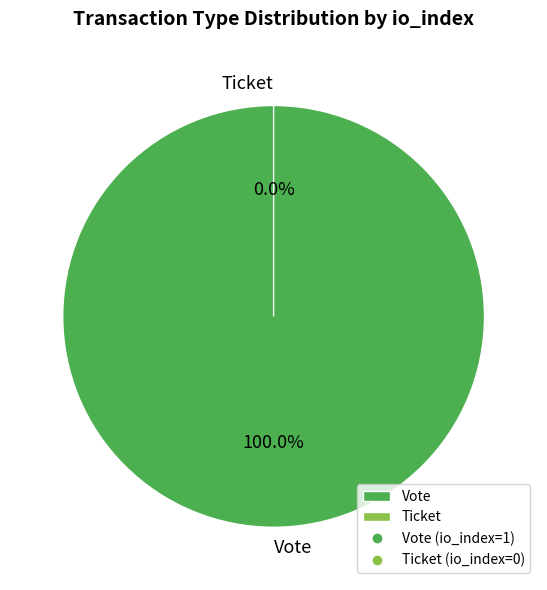

Combined, do Ticket and Vote account for over 50%?

Yes